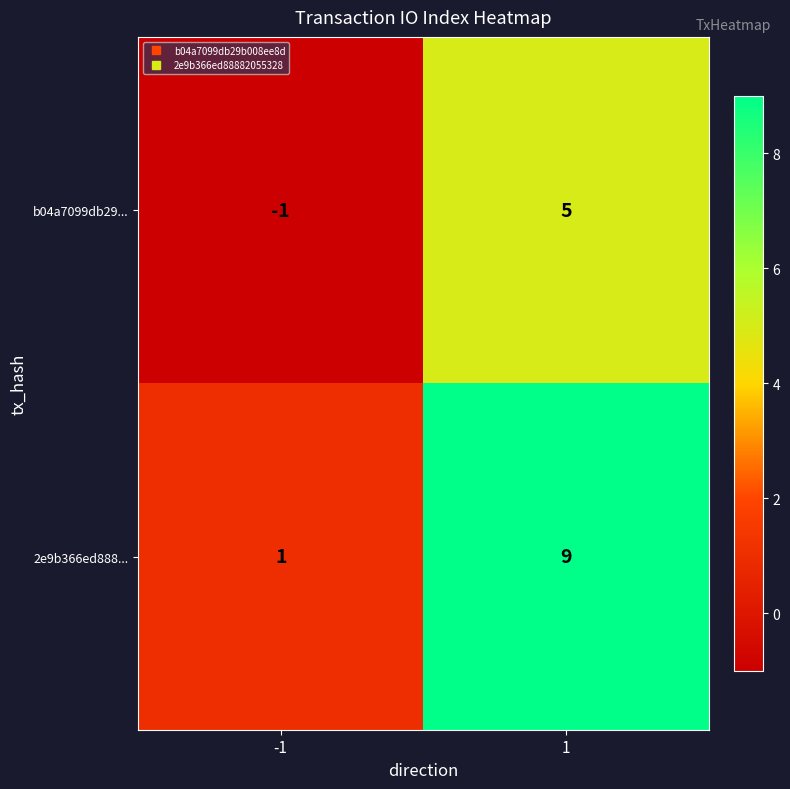

What is the smallest value displayed?

-1